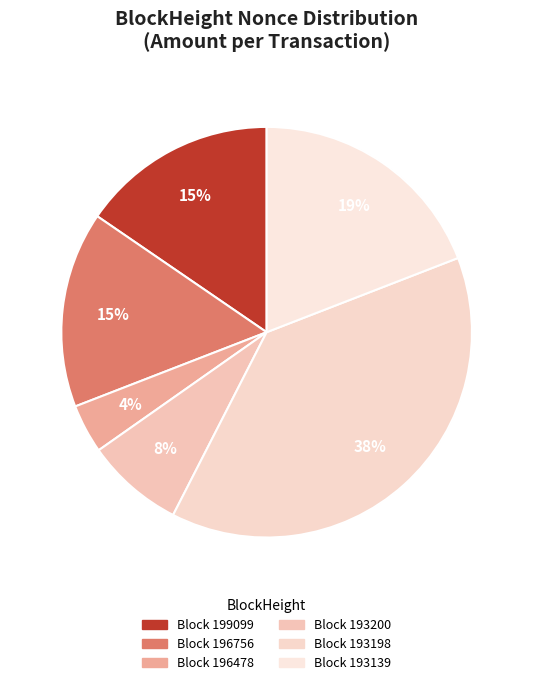

How many slices are in this pie chart?

6